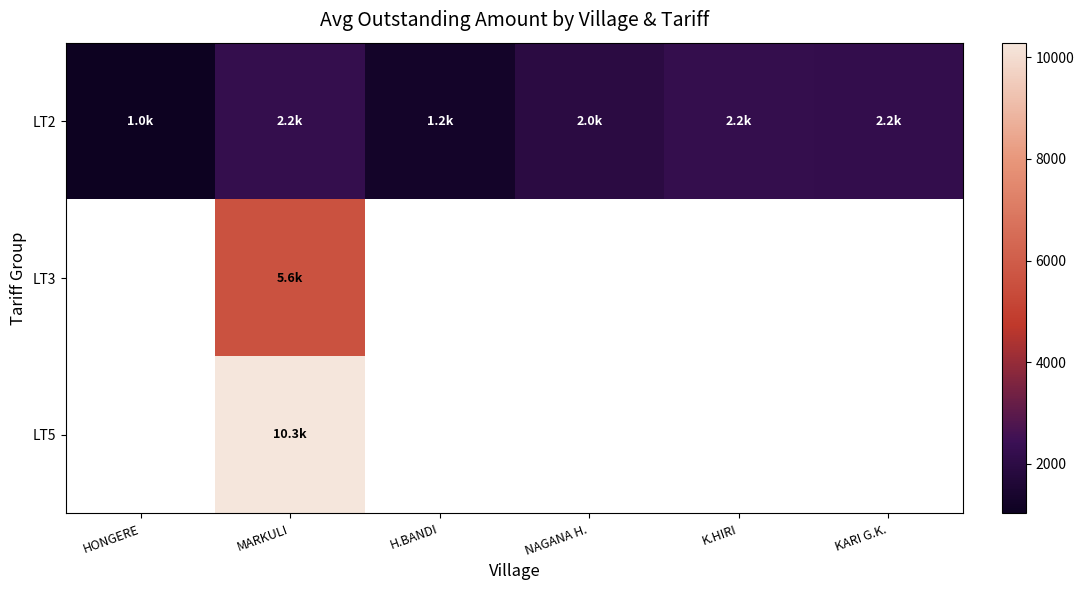

At MARKULI, list the series in order from largest to smallest.

LT5, LT3, LT2